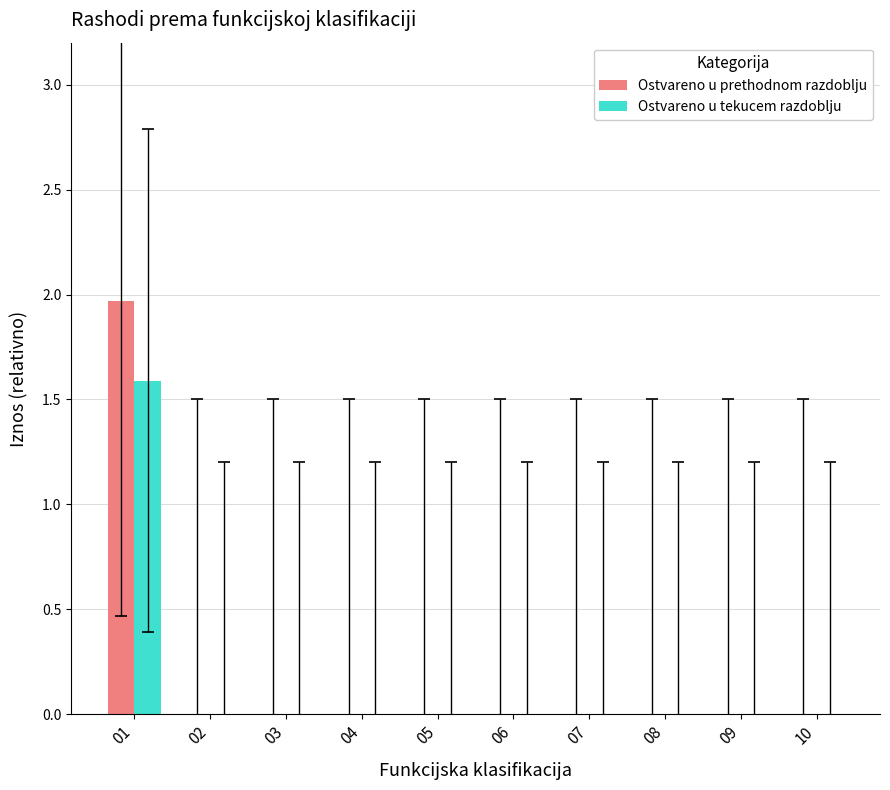

Which series has the widest spread of values?

Ostvareno u prethodnom razdoblju